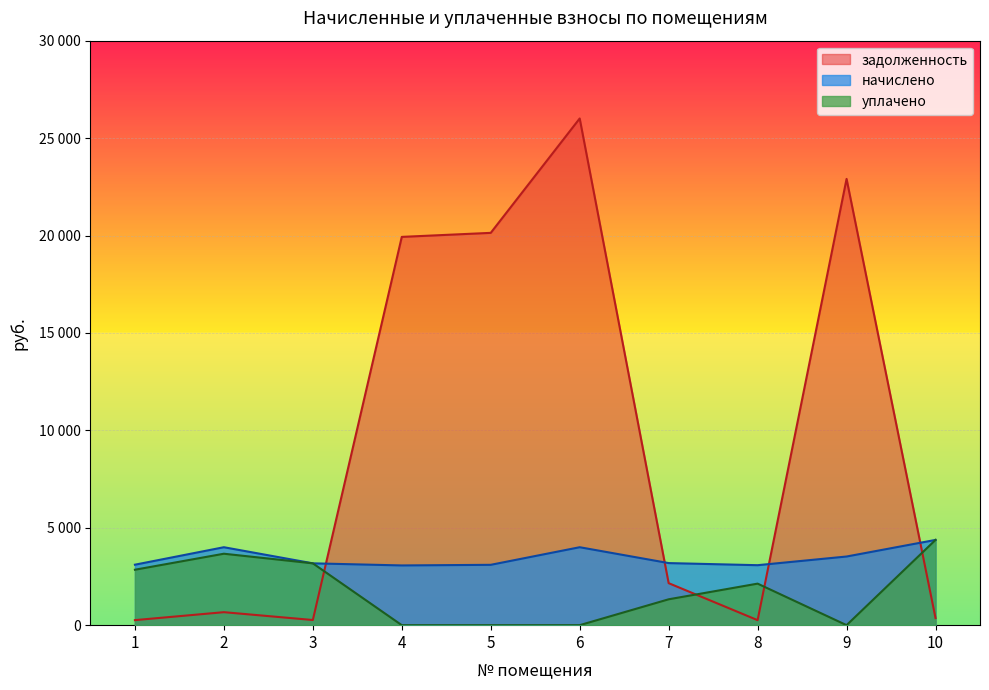

What is the total value across all series at 6?

30007.4